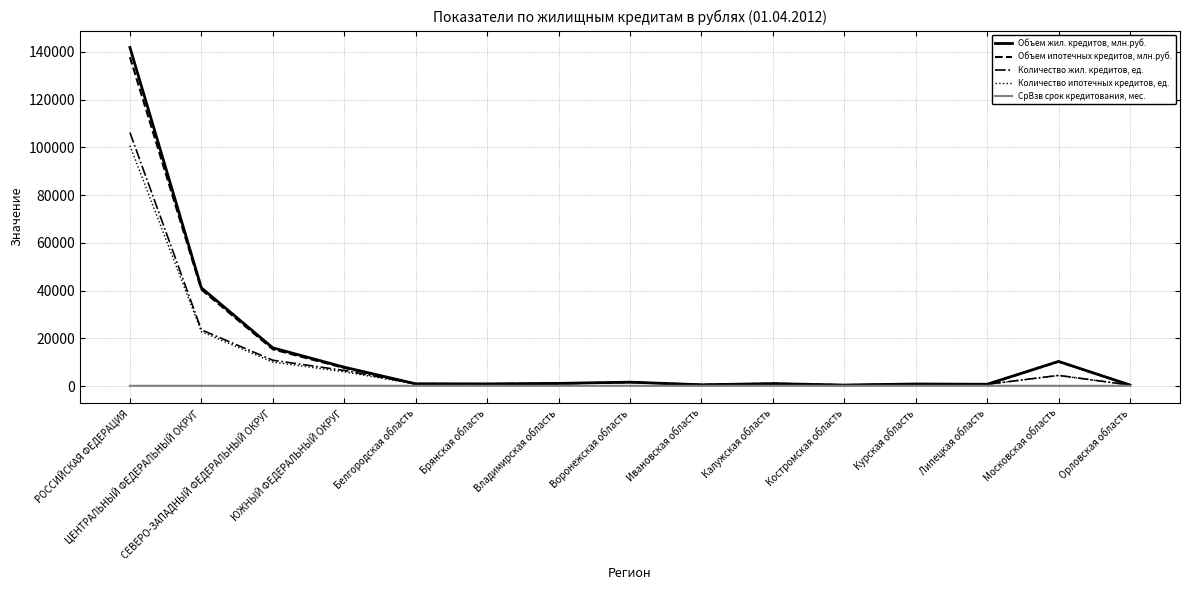

Which series has the largest range (max minus min)?

Объем жил. кредитов, млн.руб.